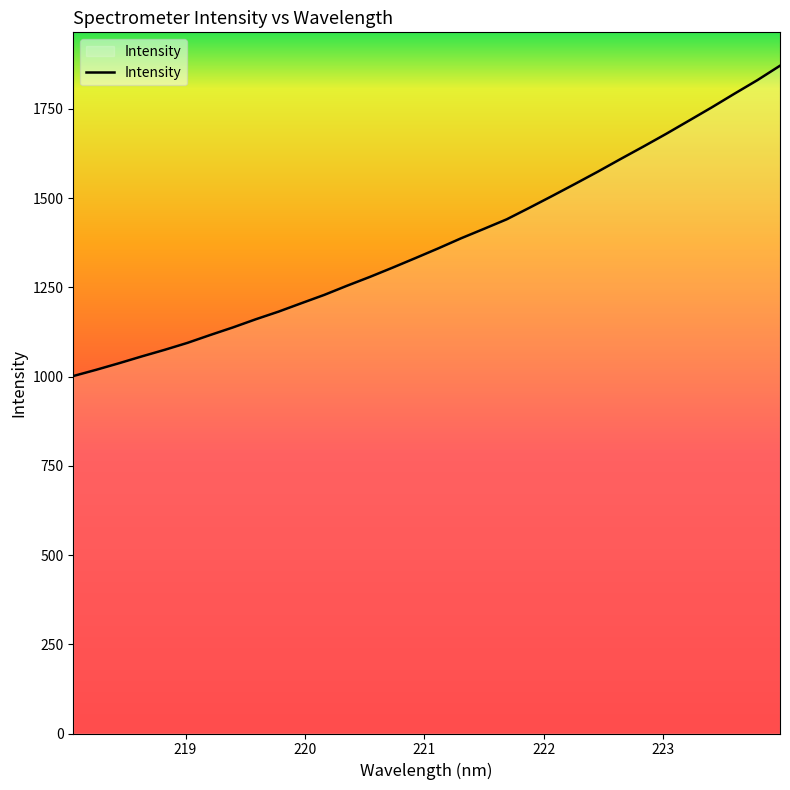

What is the difference between the maximum and minimum values?

869.5